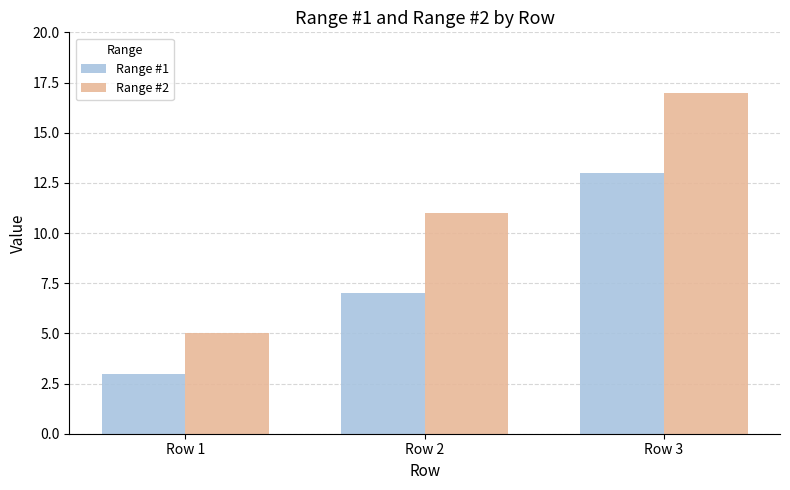

Rank the series by their average value, from highest to lowest.

Range #2, Range #1